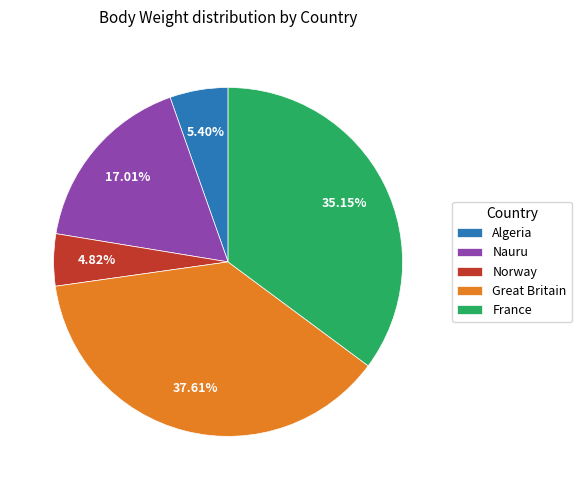

Which slice is the smallest?

Norway